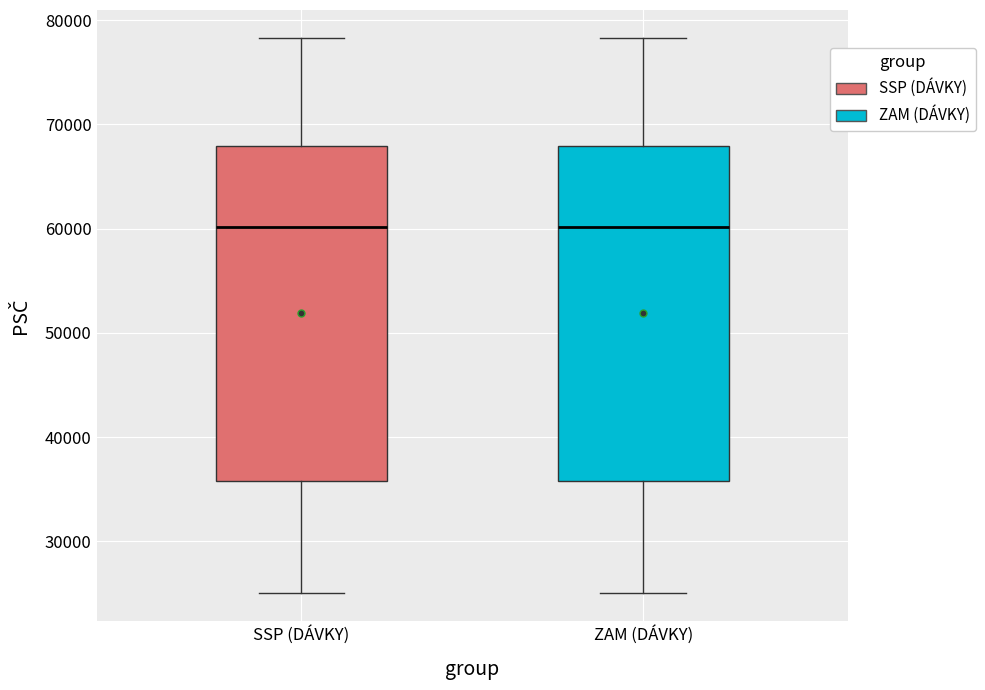

Reading left to right, read every box against the y-axis: the position of its median line, the range the box covers, and the ends of its whiskers. The values are not printed on the chart, so give them approximately, as read against the axis.

SSP (DÁVKY): median 60000, box 36000 to 68000, whiskers 25000 to 78000
ZAM (DÁVKY): median 60000, box 36000 to 68000, whiskers 25000 to 78000